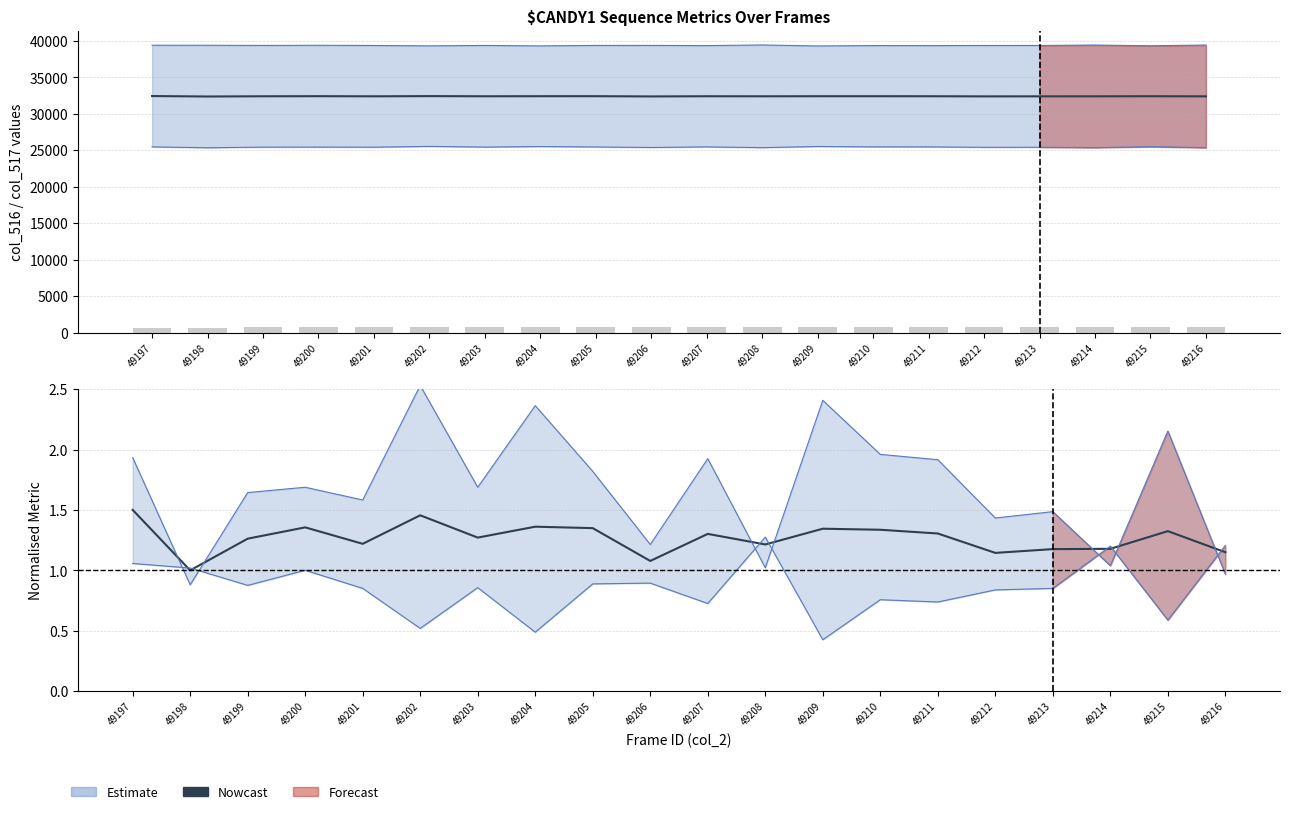

Reading right to left, transcribe all the data shown in this chart.

Nowcast: 49216=1.1	49215=1.3	49214=1.2	49213=1.2	49212=1.1	49211=1.3	49210=1.3	49209=1.3	49208=1.2	49207=1.3	49206=1.1	49205=1.3	49204=1.4	49203=1.3	49202=1.5	49201=1.2	49200=1.4	49199=1.3	49198=1.0	49197=1.5
col_514: 49216=753.0	49215=771.0	49214=764.0	49213=769.0	49212=777.0	49211=738.0	49210=730.0	49209=732.0	49208=754.0	49207=739.0	49206=793.0	49205=725.0	49204=727.0	49203=745.0	49202=703.0	49201=758.0	49200=722.0	49199=747.0	49198=685.0	49197=685.0